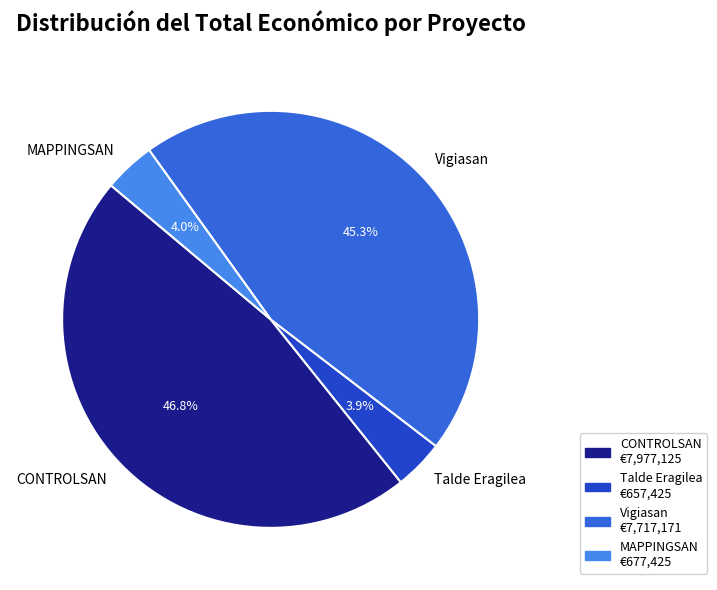

Does CONTROLSAN account for over 50% of the chart?

No